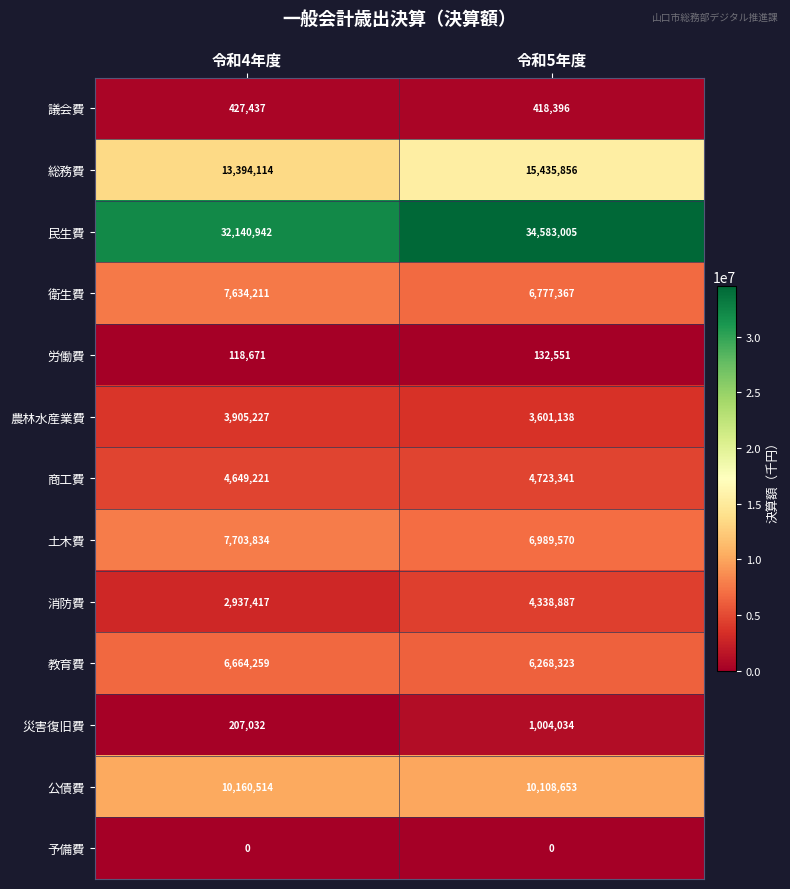

At which label does 農林水産業費 reach its minimum?

令和5年度